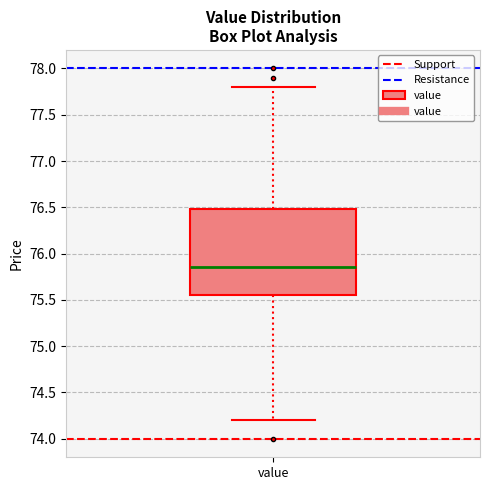

Read this box plot against the y-axis: the position of the median line, the range covered by the box, and the ends of both whiskers. The values are not printed on the chart, so give them approximately, as read against the axis.

median 75.85, box 75.55 to 76.50, whiskers 74.20 to 77.80